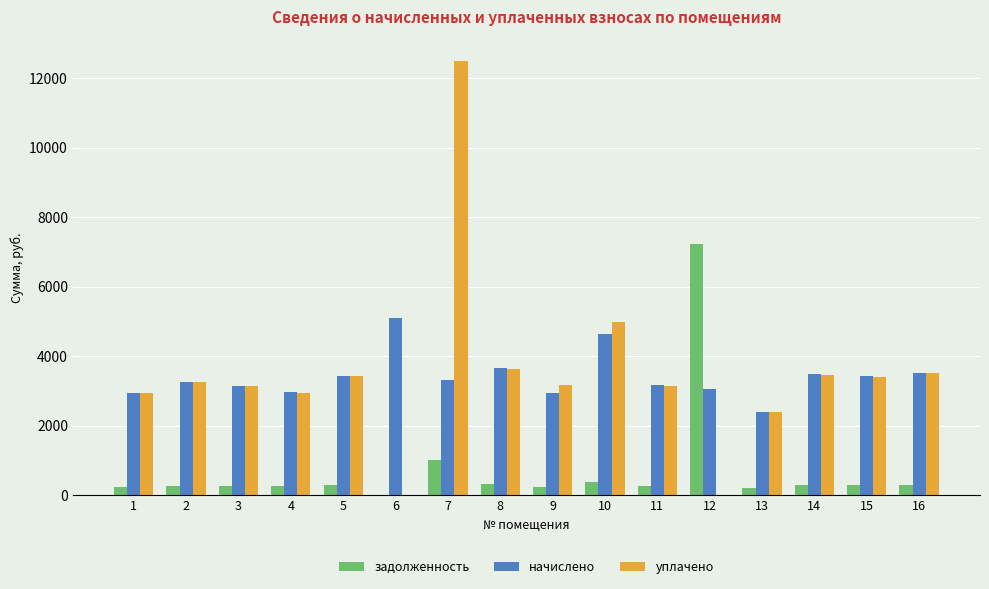

Is the value of уплачено at 3 greater than the value of задолженность at 16?

Yes